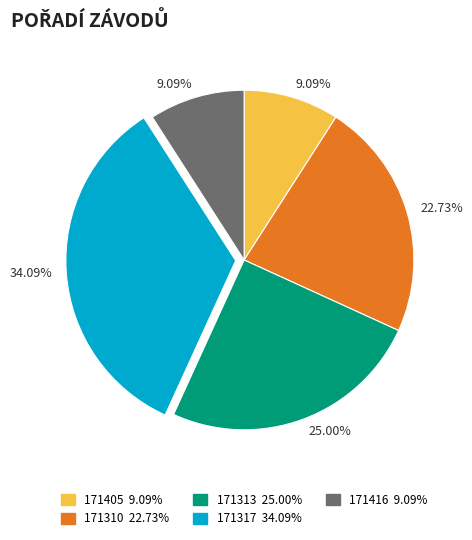

True or false: 171416 accounts for 18% of the total.

False